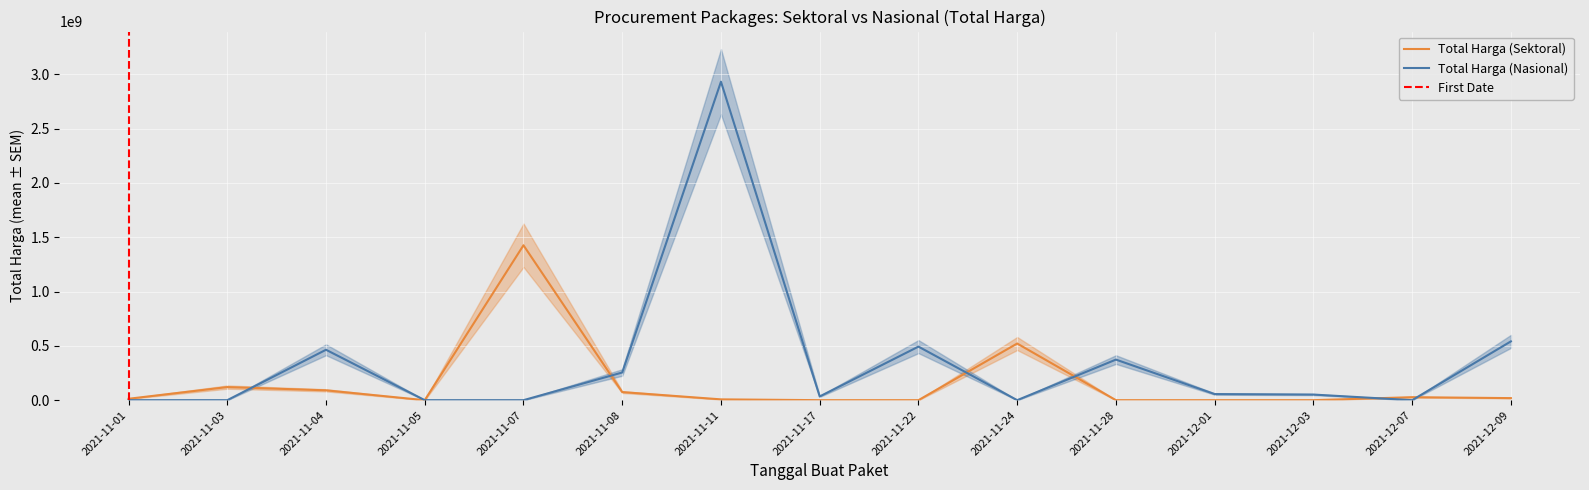

Where is the first local minimum for Total Harga (Sektoral)?

2021-11-05